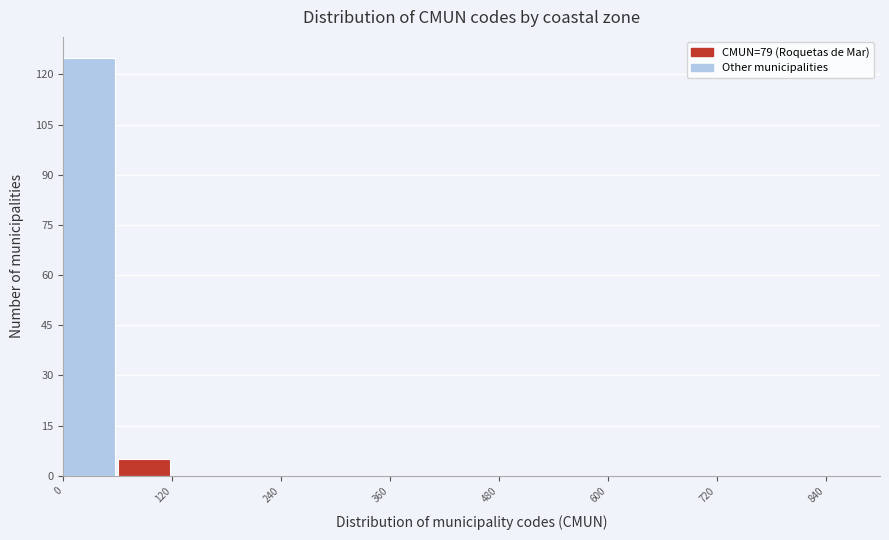

Around what value on the x-axis is the tallest bar? Give the approximate position of its centre, as read against the axis.

20